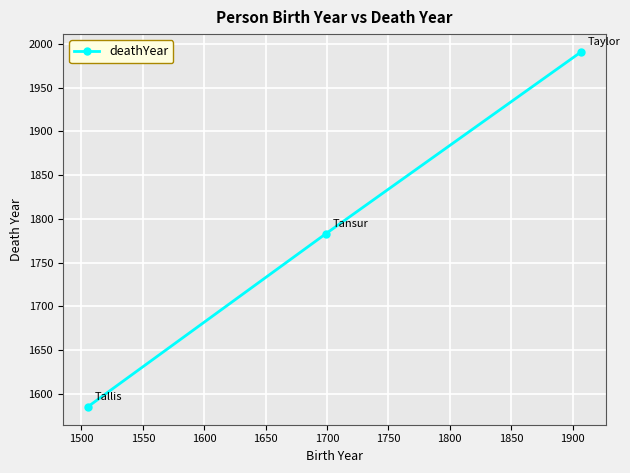

What is the average value?

1786